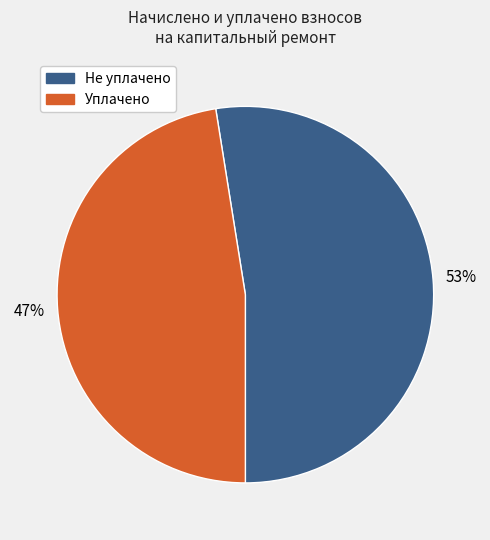

To the nearest percent, what is the average slice percentage?

50%